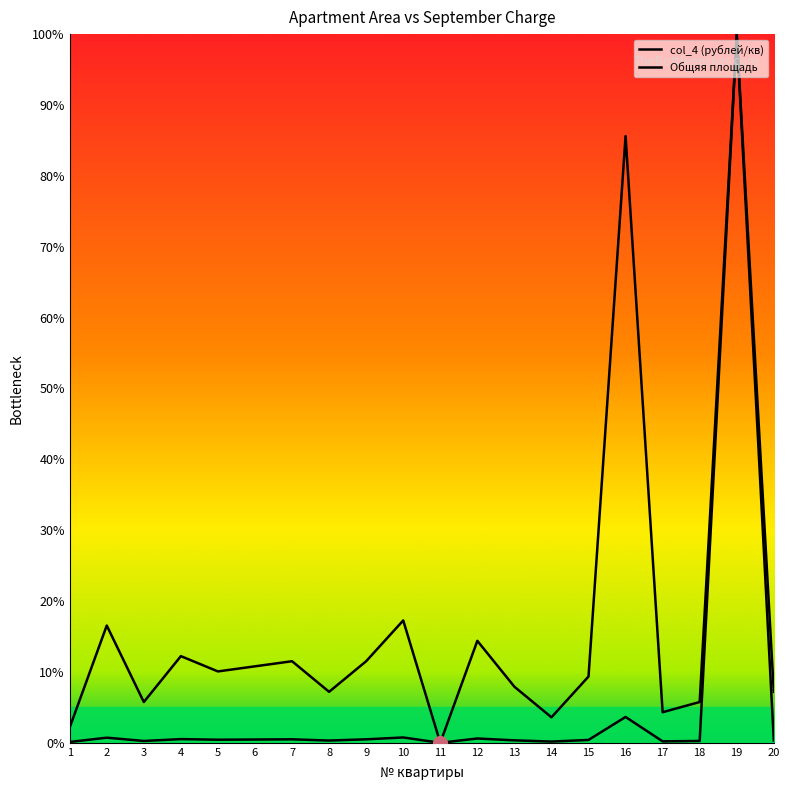

How many interior local valleys does the Общяя площадь series have?

6